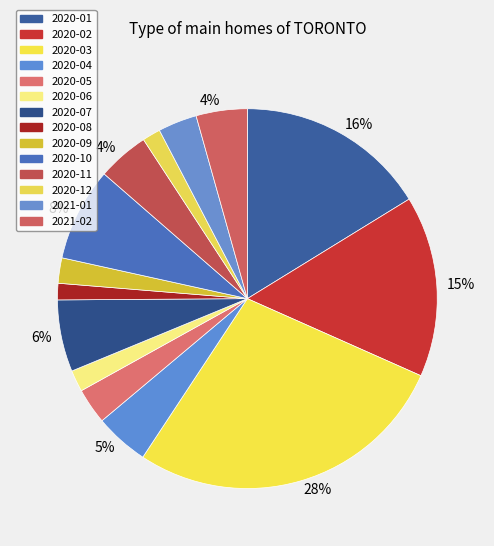

What is the total percentage of 2020-03 and 2020-04?

32.2%